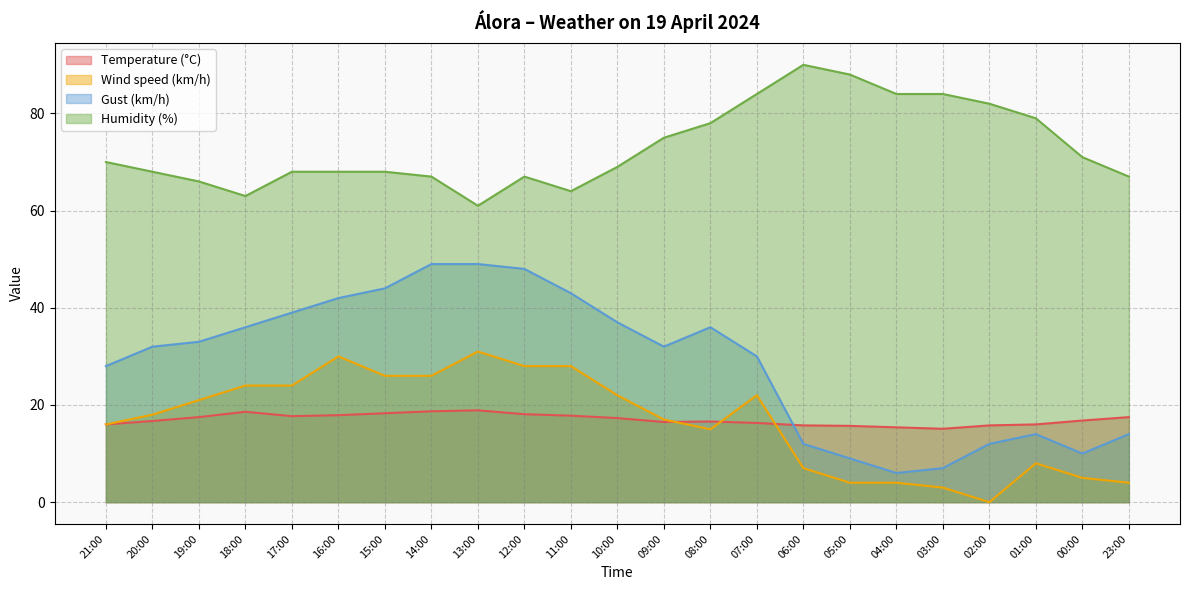

Reading left to right, extract all data points from this chart.

Temperature (°C): 21:00=16.0	20:00=16.7	19:00=17.5	18:00=18.6	17:00=17.7	16:00=17.9	15:00=18.3	14:00=18.7	13:00=18.9	12:00=18.1	11:00=17.8	10:00=17.3	09:00=16.5	08:00=16.6	07:00=16.3	06:00=15.8	05:00=15.7	04:00=15.4	03:00=15.1	02:00=15.8	01:00=16.0	00:00=16.8	23:00=17.5
Wind speed (km/h): 21:00=16.0	20:00=18.0	19:00=21.0	18:00=24.0	17:00=24.0	16:00=30.0	15:00=26.0	14:00=26.0	13:00=31.0	12:00=28.0	11:00=28.0	10:00=22.0	09:00=17.0	08:00=15.0	07:00=22.0	06:00=7.0	05:00=4.0	04:00=4.0	03:00=3.0	02:00=0.0	01:00=8.0	00:00=5.0	23:00=4.0
Gust (km/h): 21:00=28.0	20:00=32.0	19:00=33.0	18:00=36.0	17:00=39.0	16:00=42.0	15:00=44.0	14:00=49.0	13:00=49.0	12:00=48.0	11:00=43.0	10:00=37.0	09:00=32.0	08:00=36.0	07:00=30.0	06:00=12.0	05:00=9.0	04:00=6.0	03:00=7.0	02:00=12.0	01:00=14.0	00:00=10.0	23:00=14.0
Humidity (%): 21:00=70.0	20:00=68.0	19:00=66.0	18:00=63.0	17:00=68.0	16:00=68.0	15:00=68.0	14:00=67.0	13:00=61.0	12:00=67.0	11:00=64.0	10:00=69.0	09:00=75.0	08:00=78.0	07:00=84.0	06:00=90.0	05:00=88.0	04:00=84.0	03:00=84.0	02:00=82.0	01:00=79.0	00:00=71.0	23:00=67.0